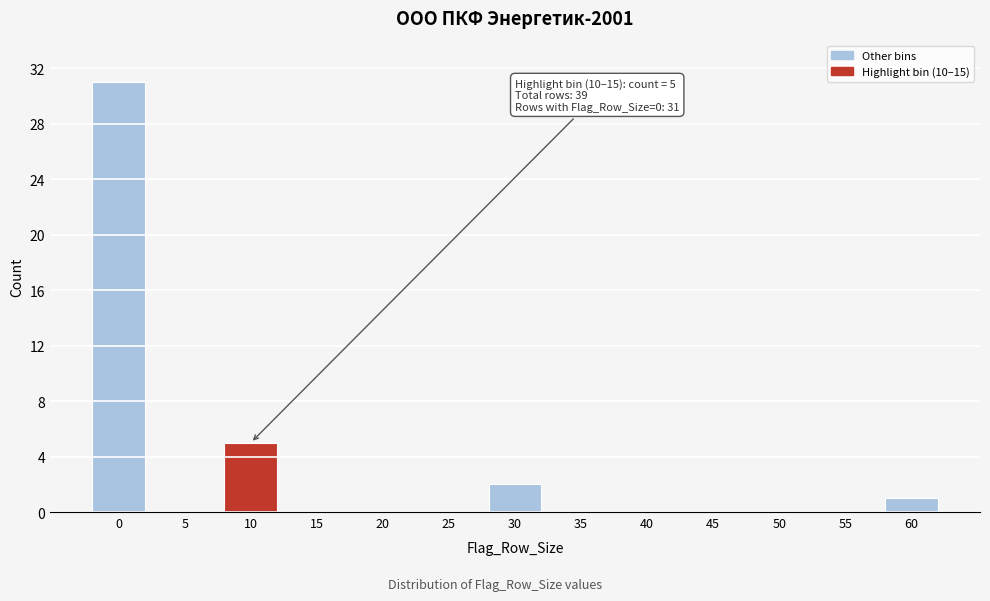

Reading left to right, transcribe all the data shown in this chart.

0=31	5=0	10=5	15=0	20=0	25=0	30=2	35=0	40=0	45=0	50=0	55=0	60=1